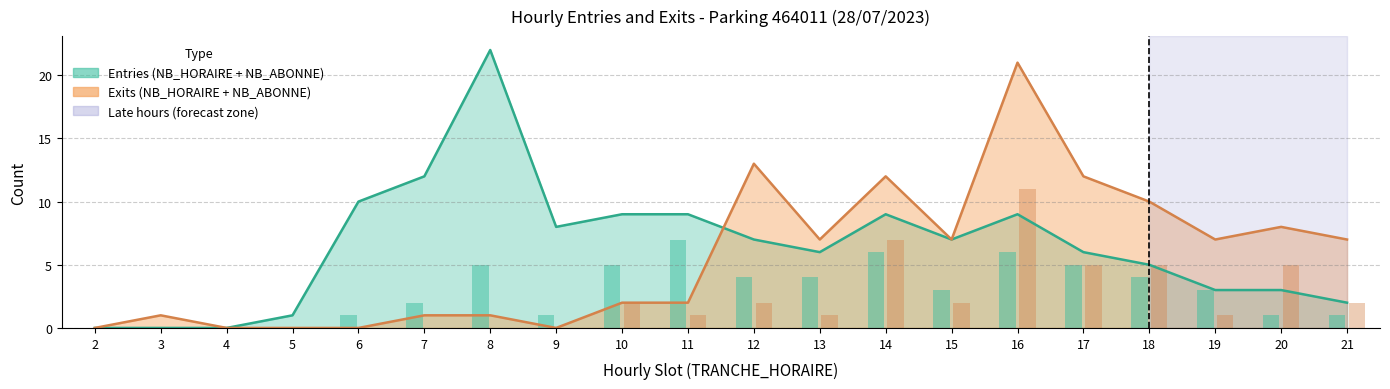

What is the sum of the SORTIES_NB_HORAIRE values at 18 and 20?

10